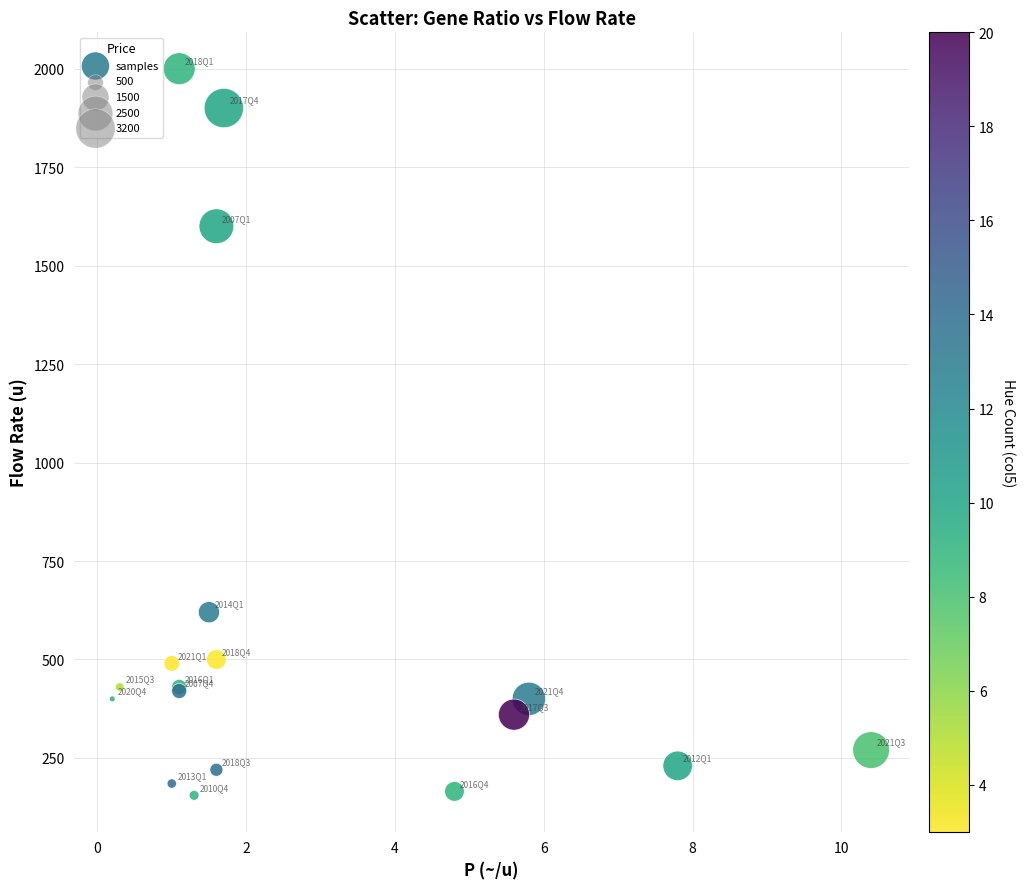

What Y value in the scatter plot is closest to 1077?

620